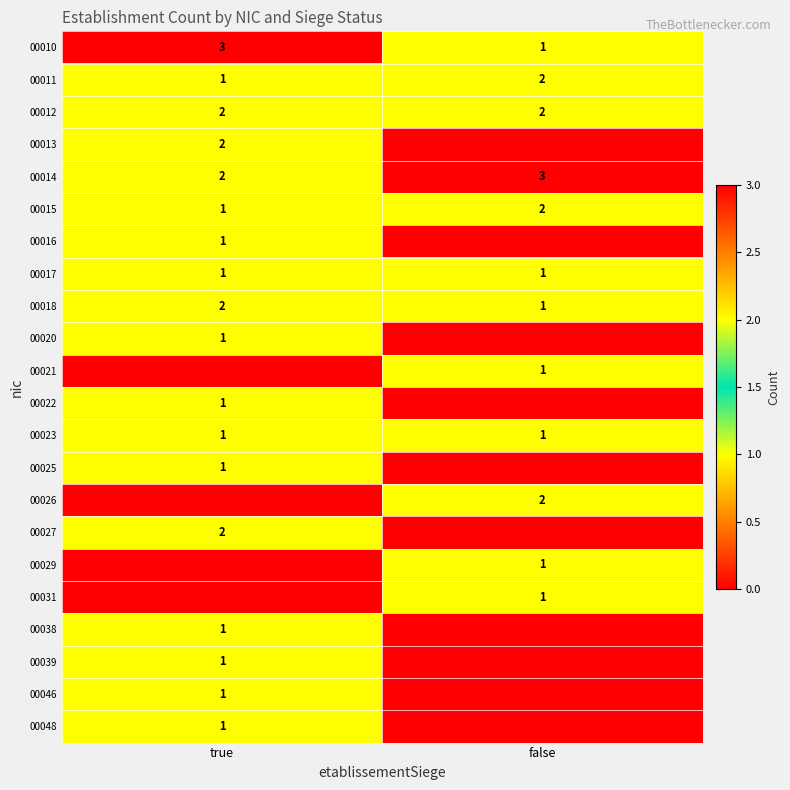

Which category has the highest value in the 00018 series?

true